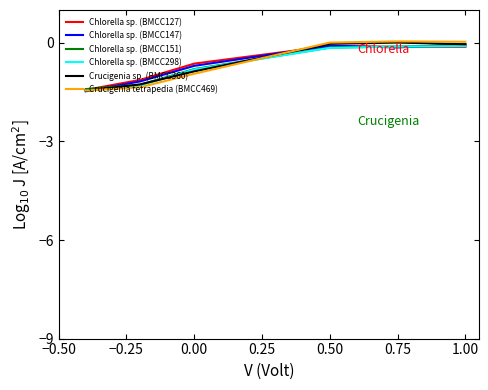

Which series has the largest range (max minus min)?

Crucigenia tetrapedia (BMCC469)